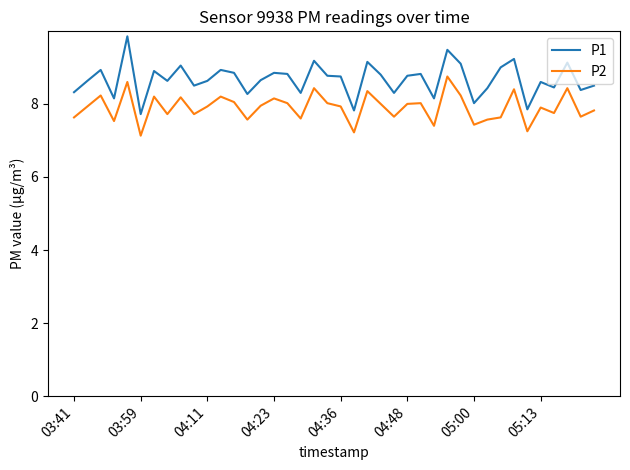

Which series has the largest range (max minus min)?

P1